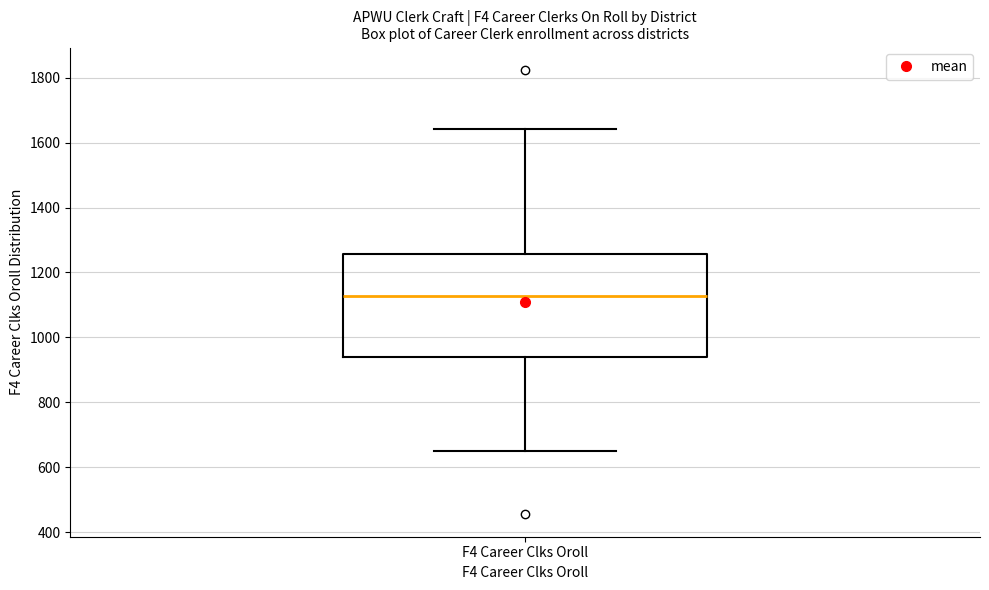

Read this box plot against the y-axis: the position of the median line, the range covered by the box, and the ends of both whiskers. The values are not printed on the chart, so give them approximately, as read against the axis.

median 1120, box 940 to 1260, whiskers 640 to 1640